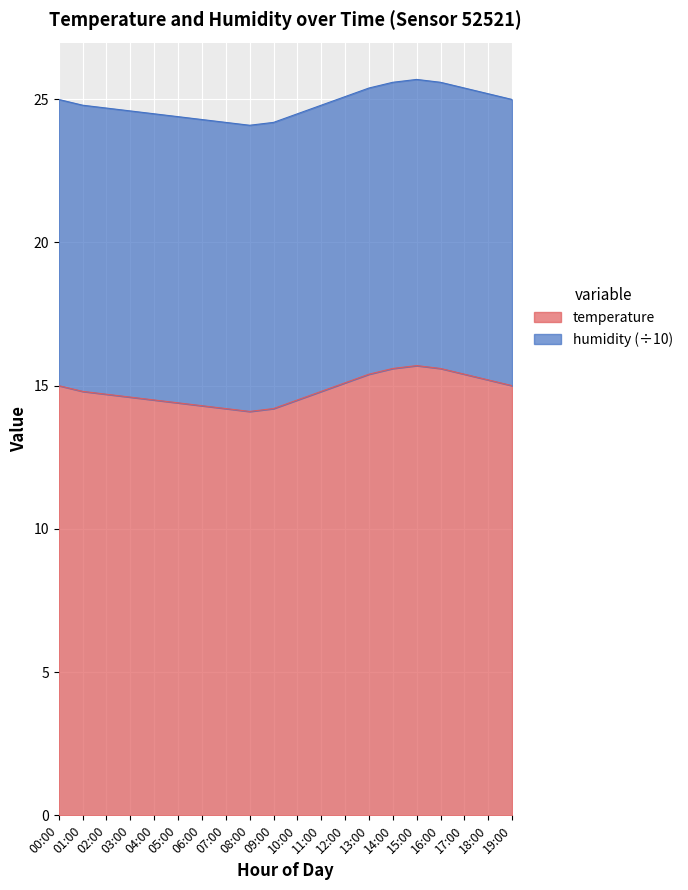

Between 19:00 and 06:00, which is larger?

19:00